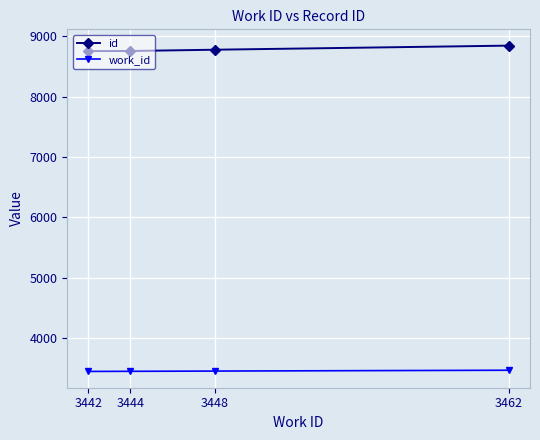

True or false: id and work_id cross at least once.

False